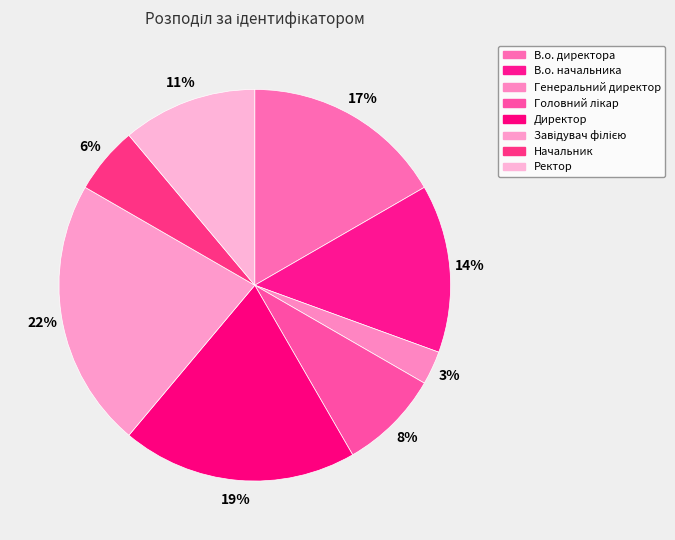

How many slices are in this pie chart?

8